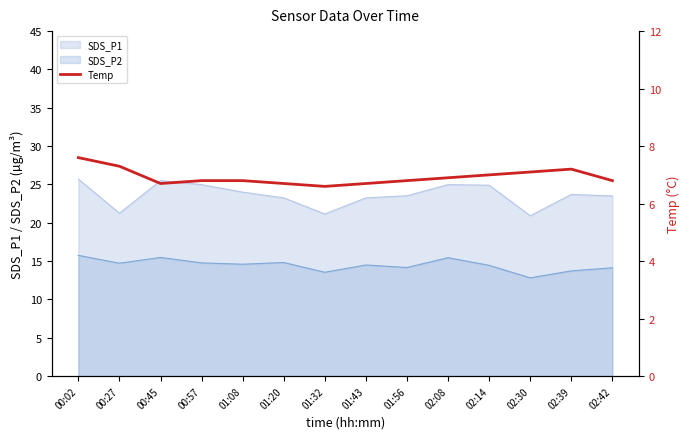

True or false: SDS_P2 and SDS_P1 intersect in this chart.

False